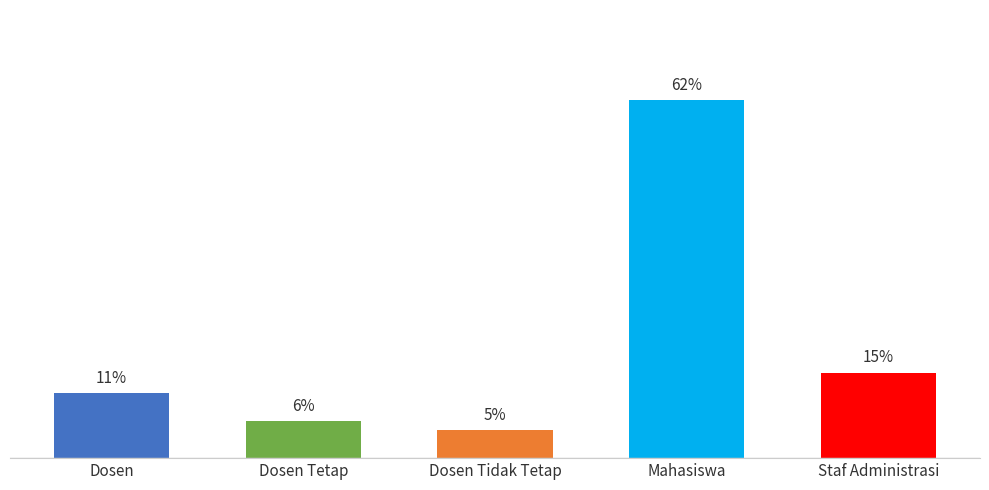

Are the bars grouped side by side (vs. stacked)?

No